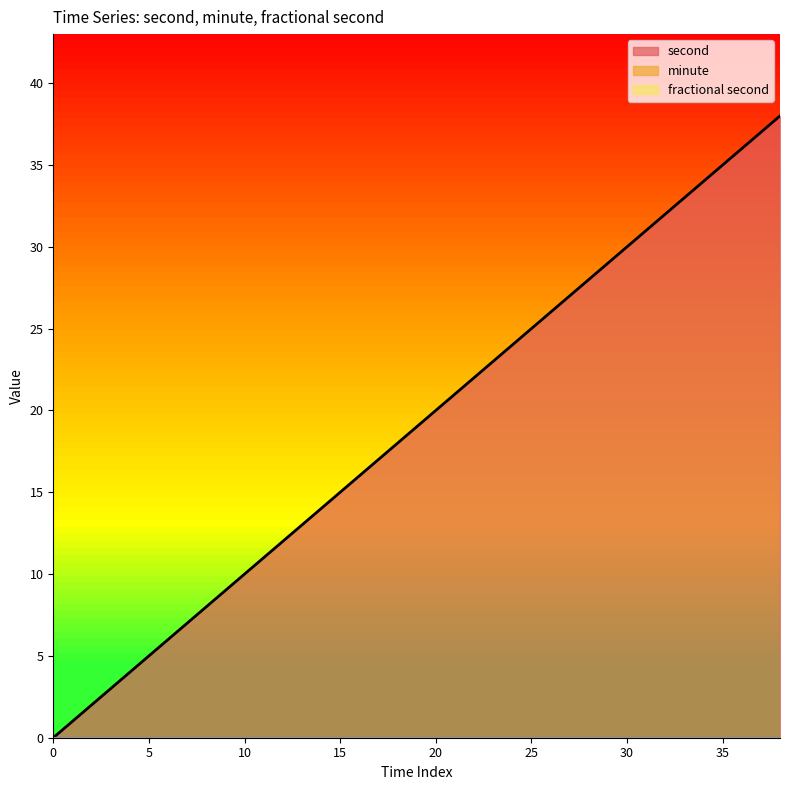

True or false: minute and second intersect in this chart.

False